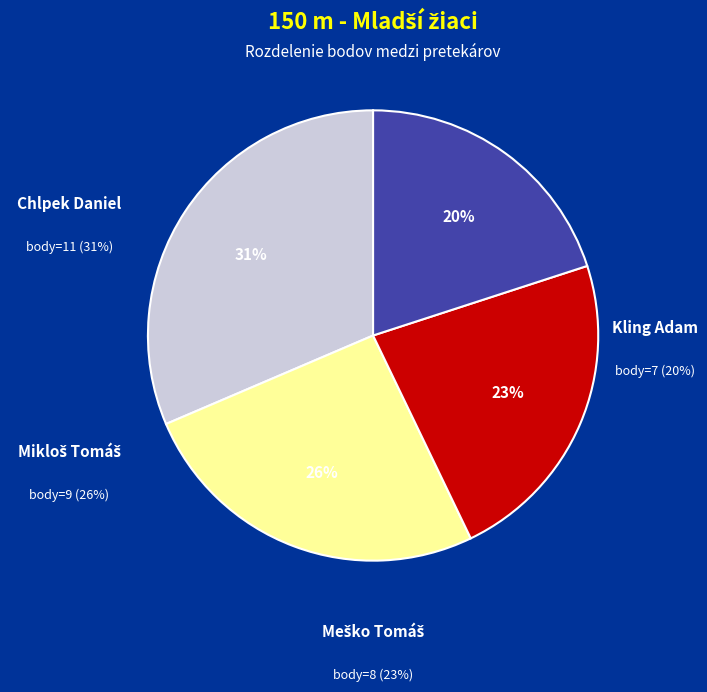

What is the total percentage of Mikloš Tomáš and Kling Adam?

45.7%